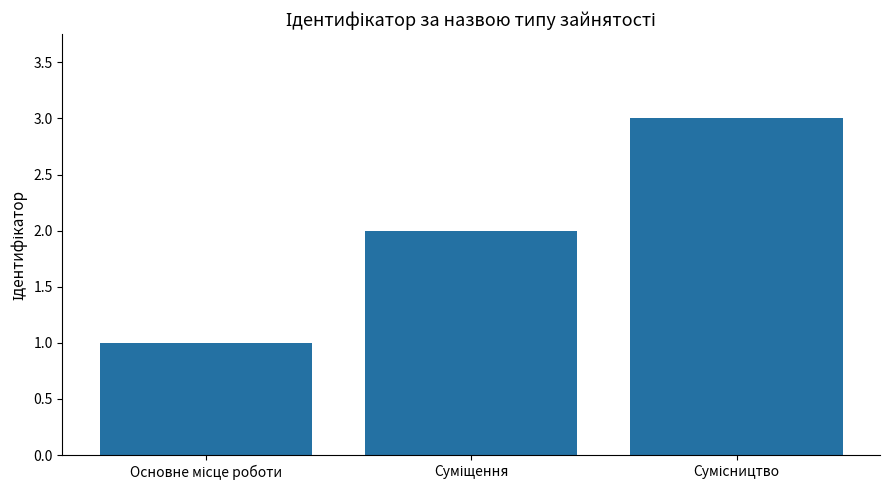

What is the sum of all values?

6